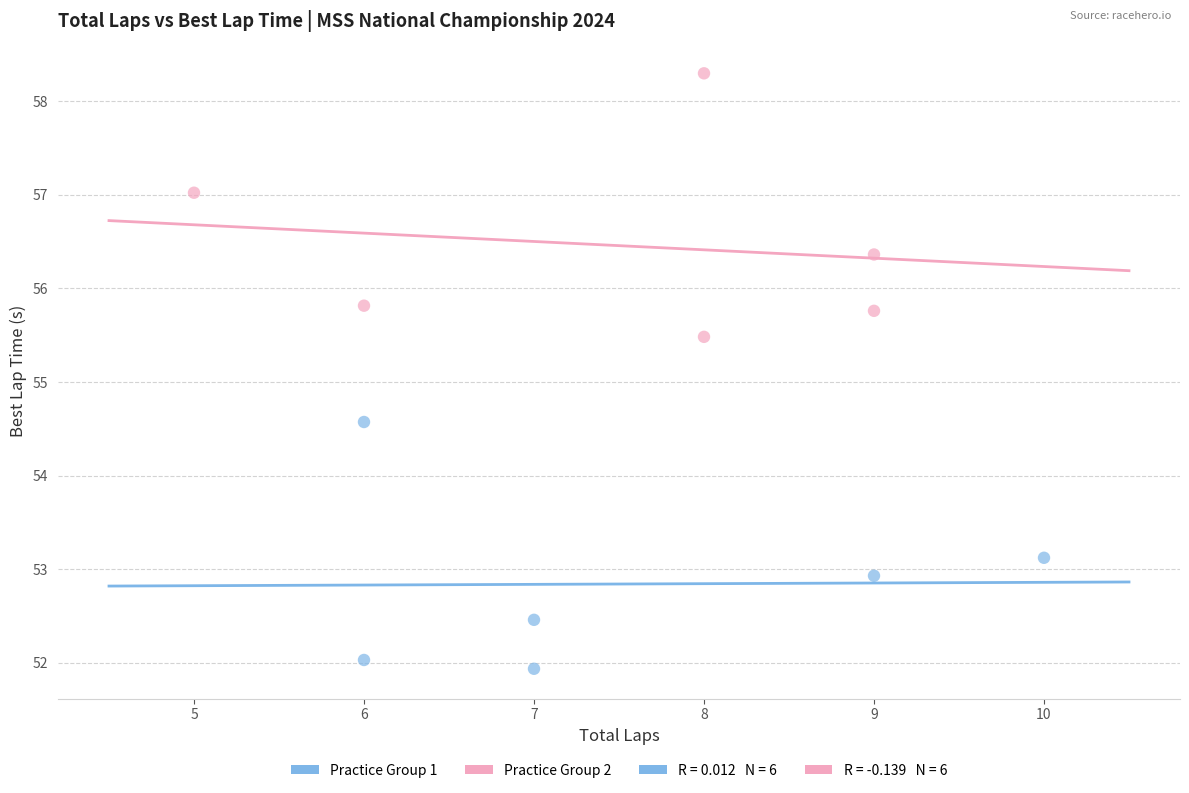

Which series has the widest spread of Y values?

Practice Group 2